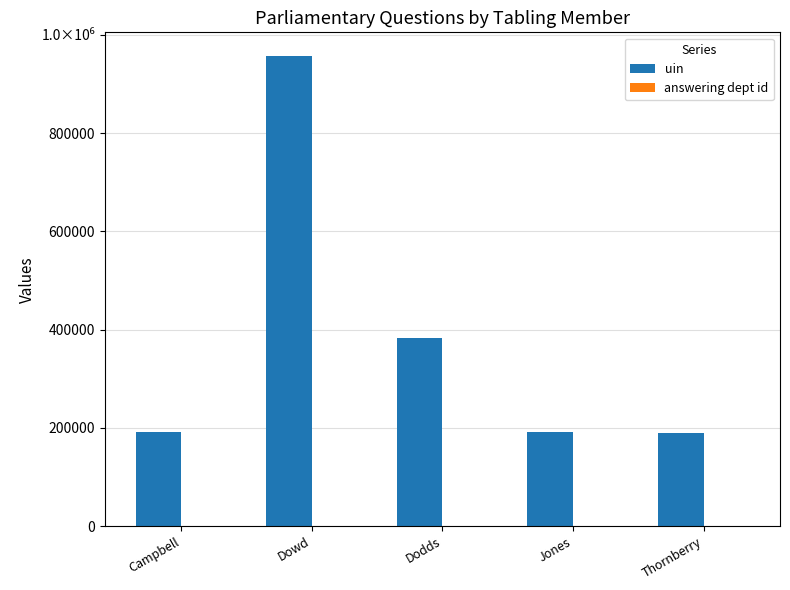

At which label is uin closest to 573846?

Dodds